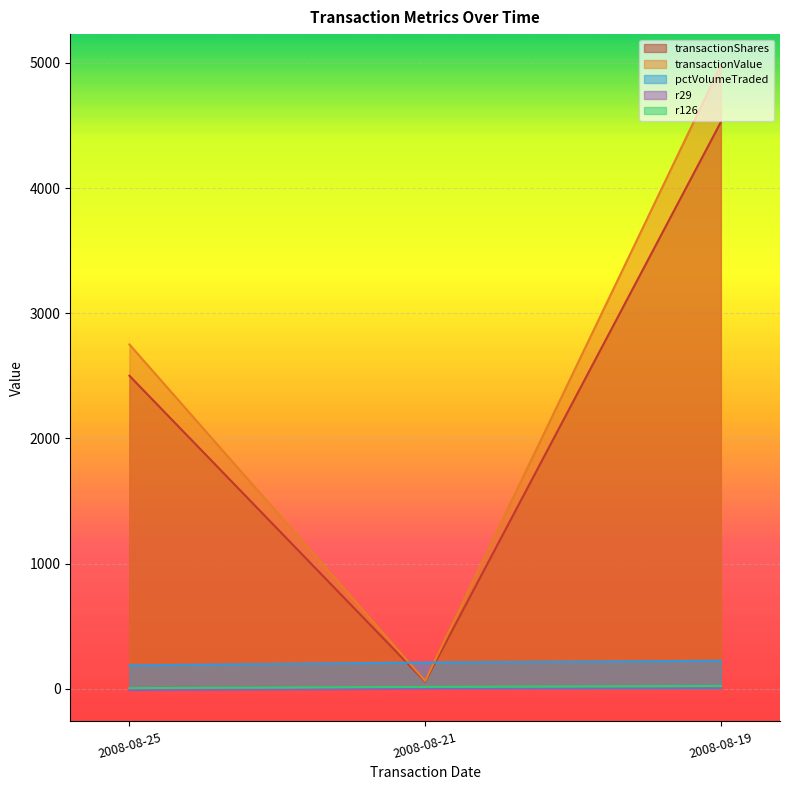

Rank the series at 2008-08-19 from highest to lowest value.

transactionValue, transactionShares, pctVolumeTraded, r126, r29